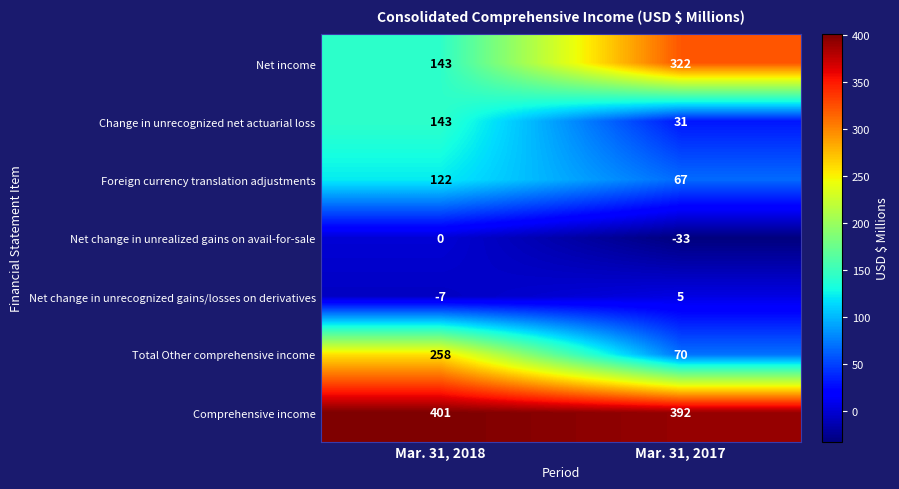

Which series has the largest range (max minus min)?

Total Other comprehensive income